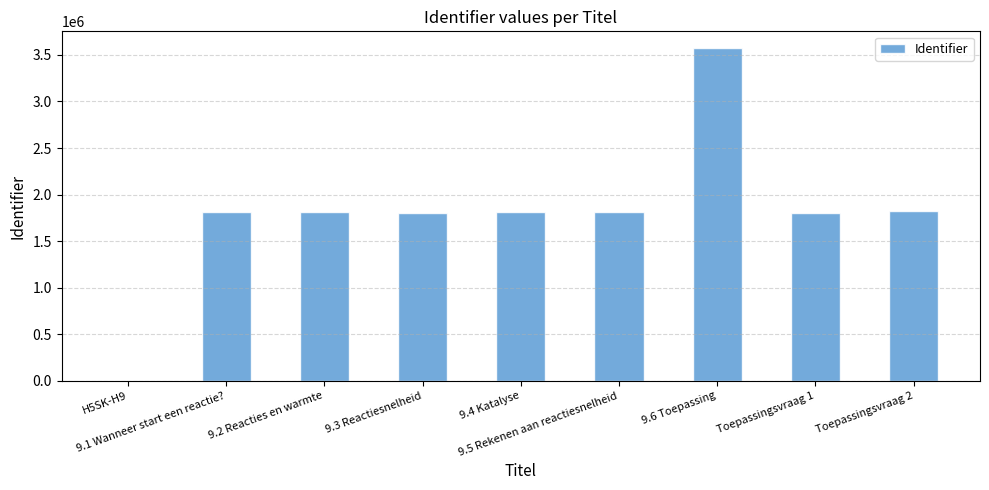

What is the maximum value shown in the chart?

3574507